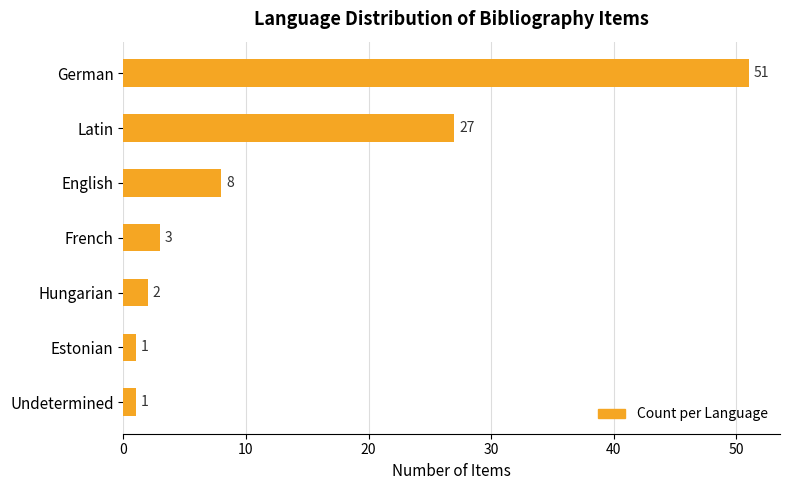

What is the label of the 2nd bar from the bottom?

Estonian